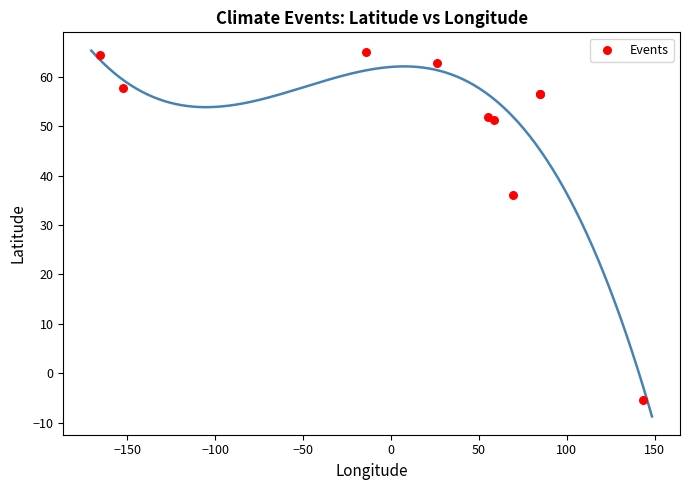

What Y value in the scatter plot is closest to 29?

36.1